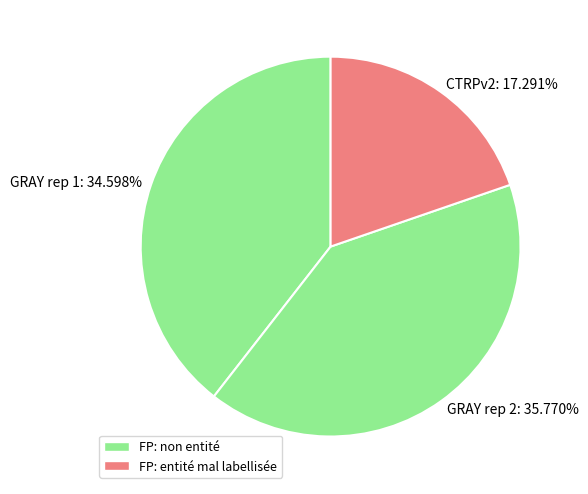

Which slice is the largest?

GRAY rep 2